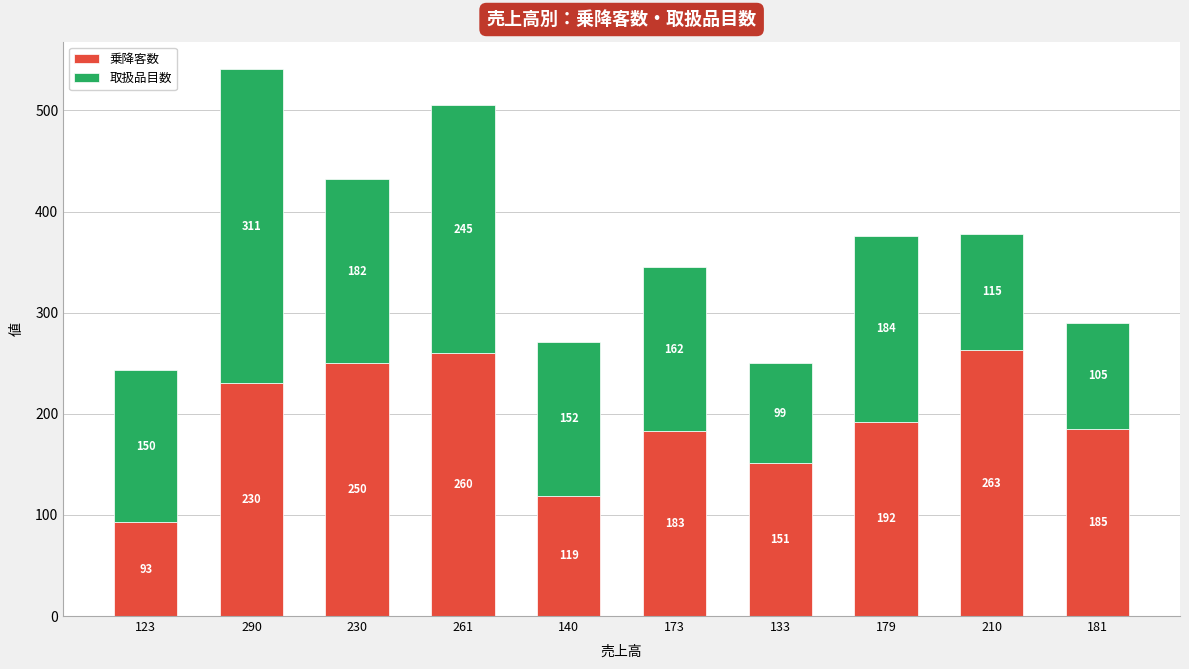

What is the difference between the maximum and second lowest values in the 乗降客数 series?

144